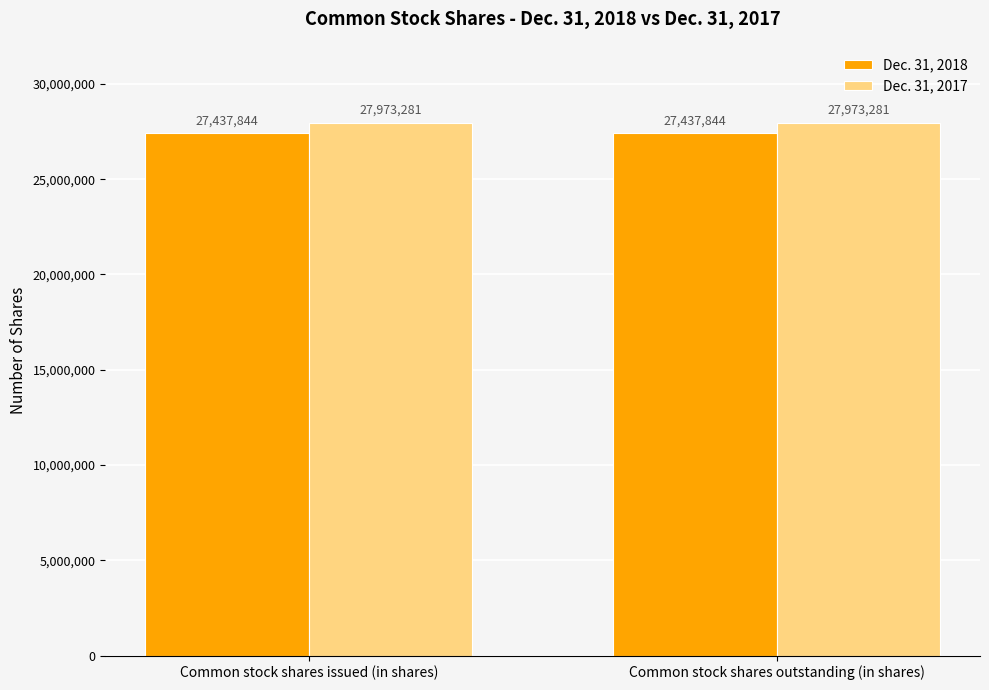

What is the spread (max minus min) of values at Common stock shares outstanding (in shares)?

535437